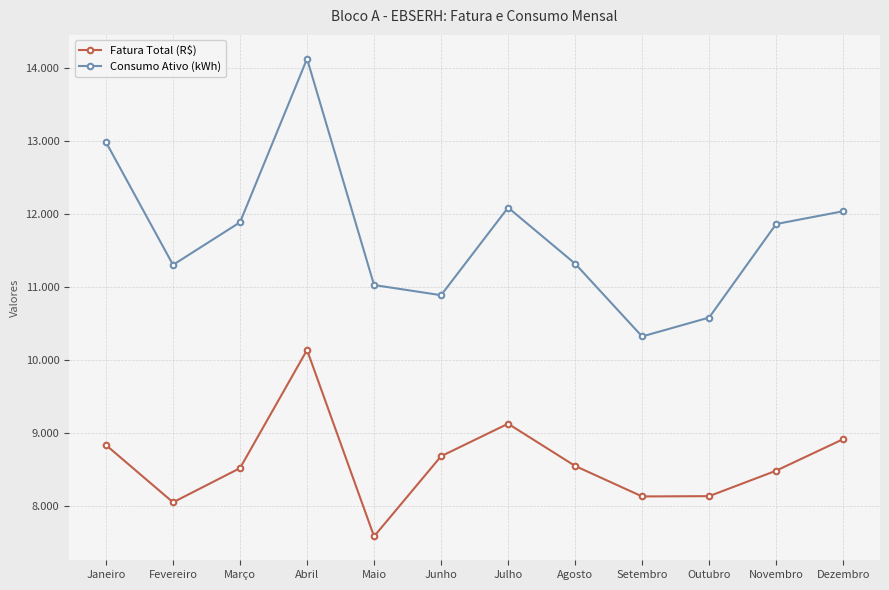

What are all the series names shown in the legend?

Fatura Total (R$), Consumo Ativo (kWh)